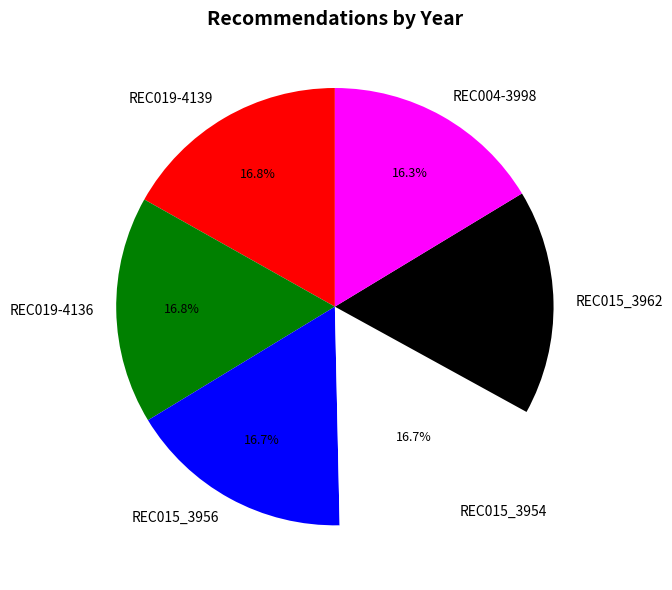

To the nearest percent, what percentage of the pie is REC004-3998?

16%